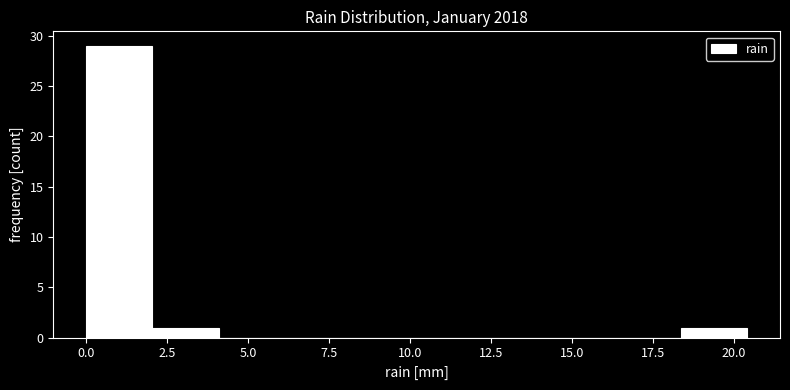

How tall is the bar that spans 0.0 to 2.0 on the x-axis? Neither the bar edges nor the heights are printed on the chart, so give them approximately, as read against the axes.

29